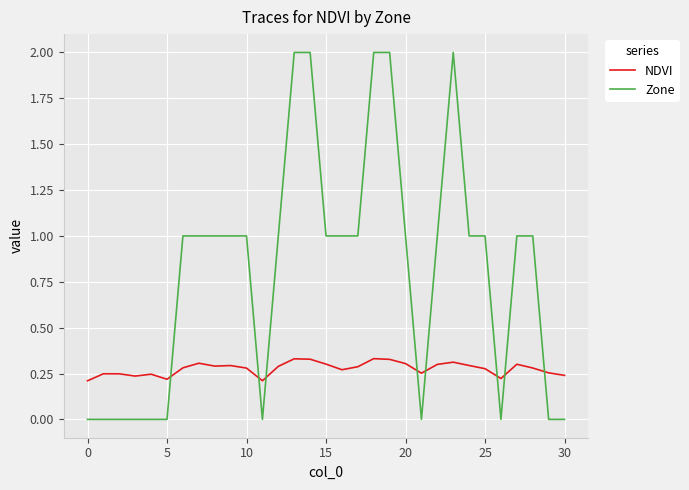

What is the difference between the maximum and minimum values in the Zone series?

2.0